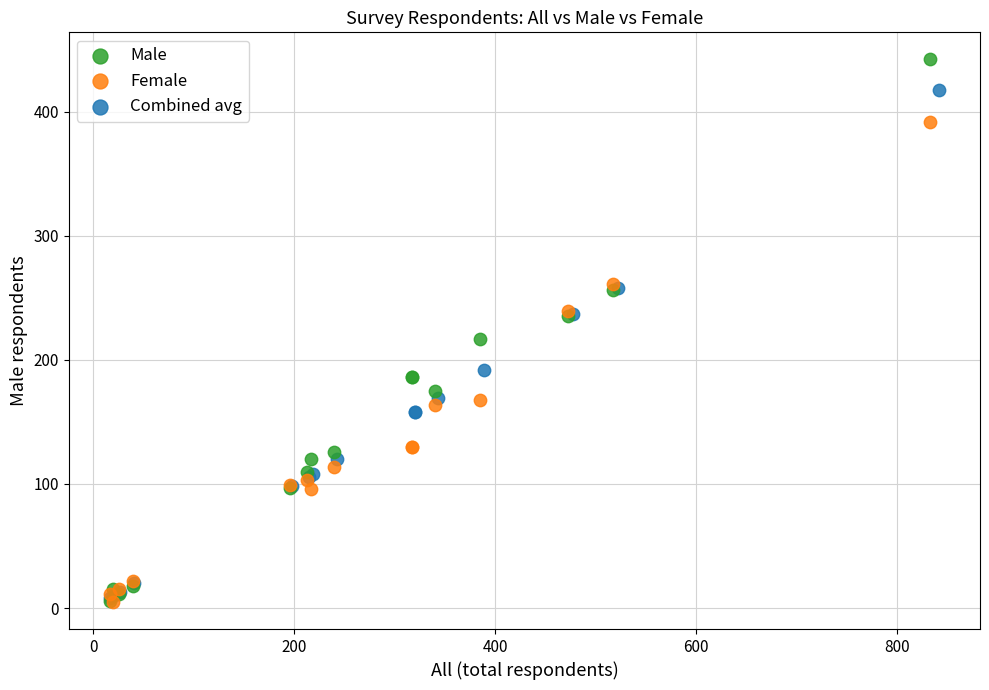

Which series contains the highest Y value?

Male